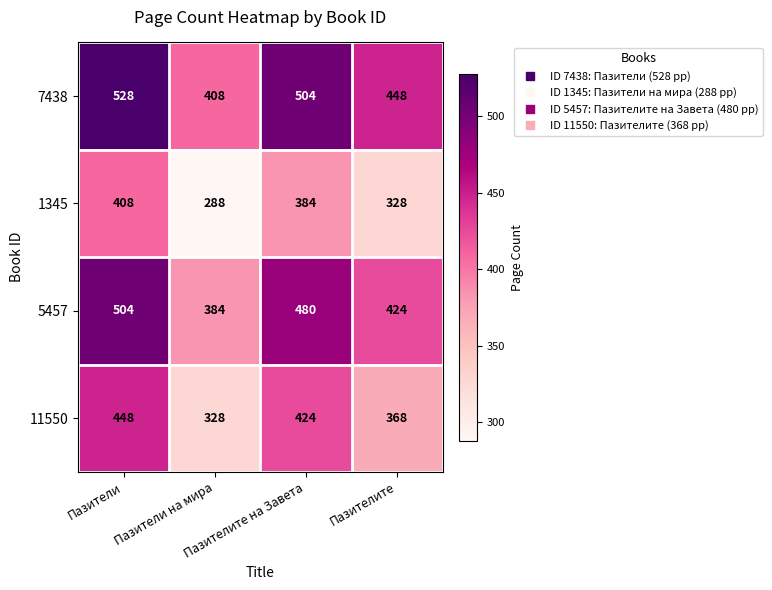

At which category is the sum across all series the highest?

Пазители